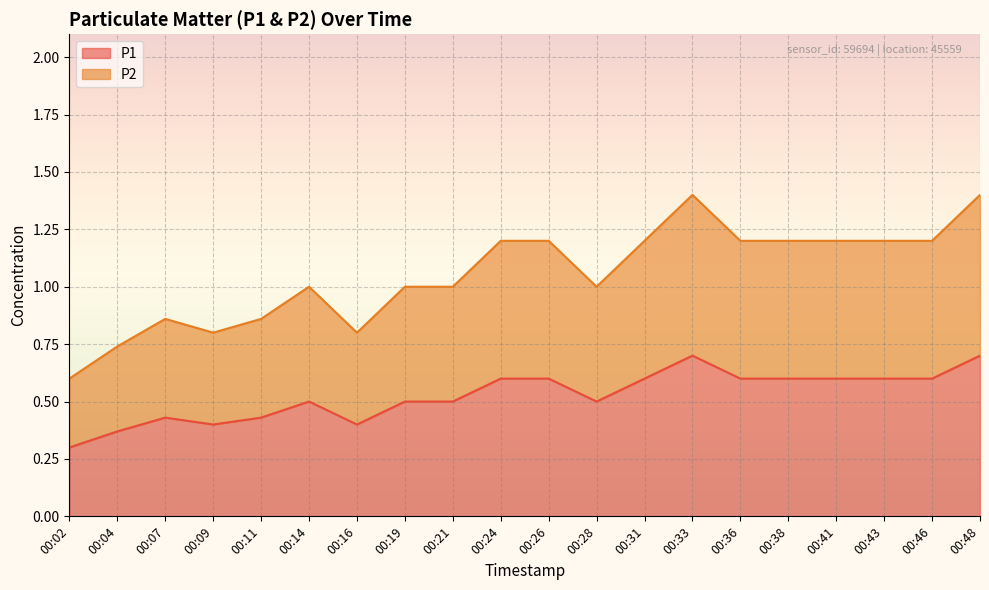

What is the average value of the P2 series?

1.1